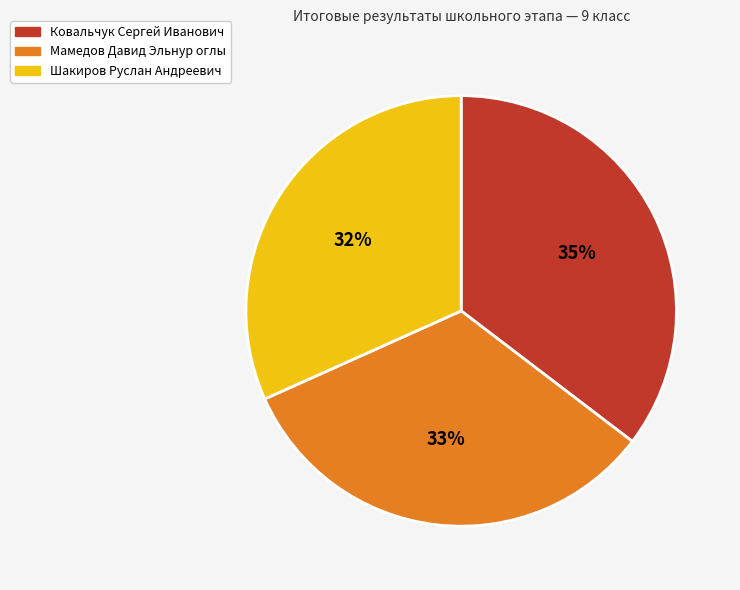

To the nearest percent, what is the average slice percentage?

33%